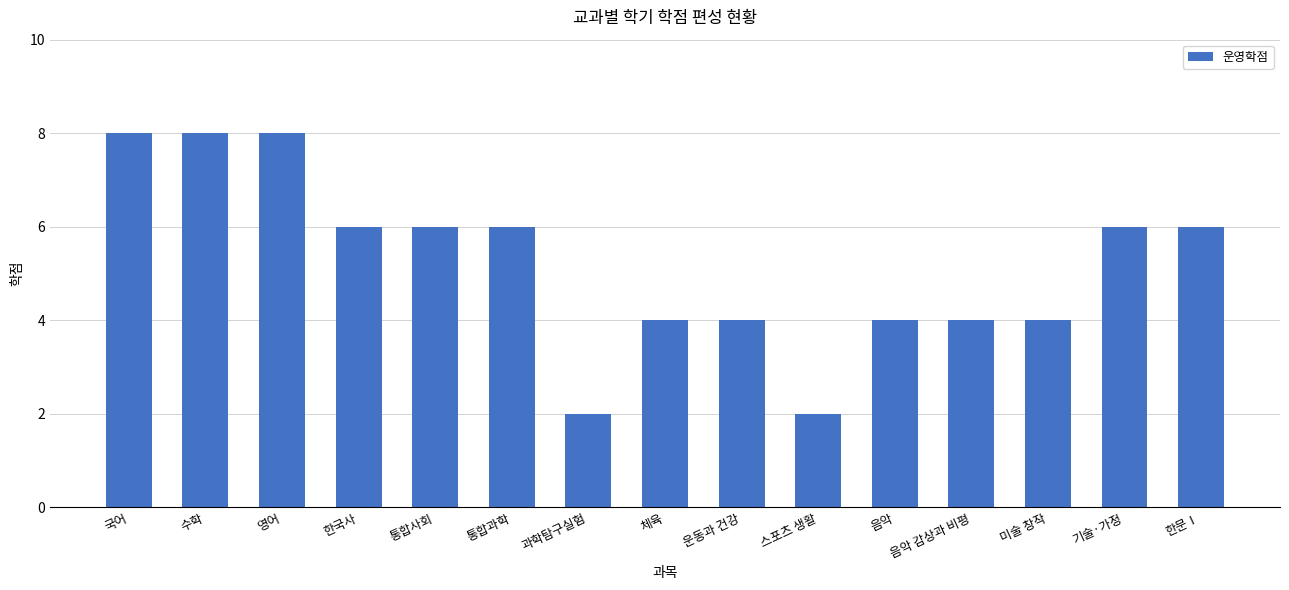

What is the value of the 2nd bar from the left?

8